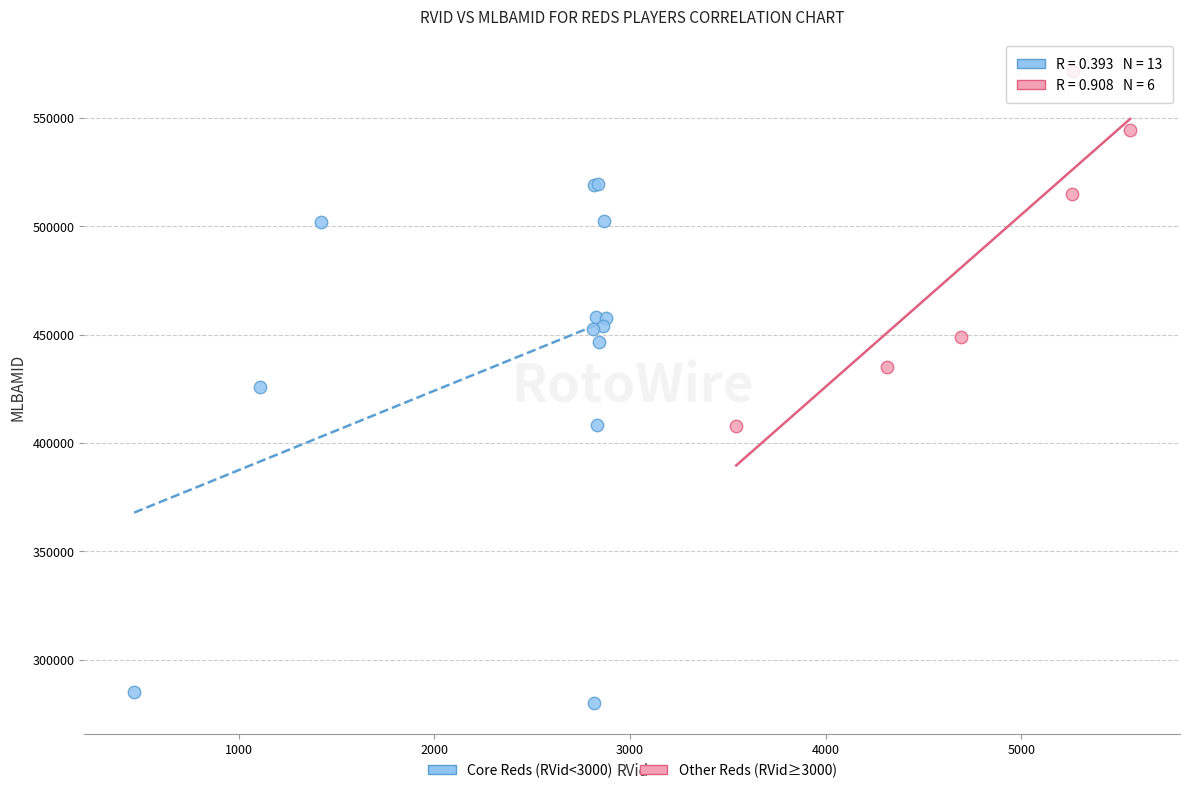

Which series has the widest spread of Y values?

Core Reds (RVid<3000)